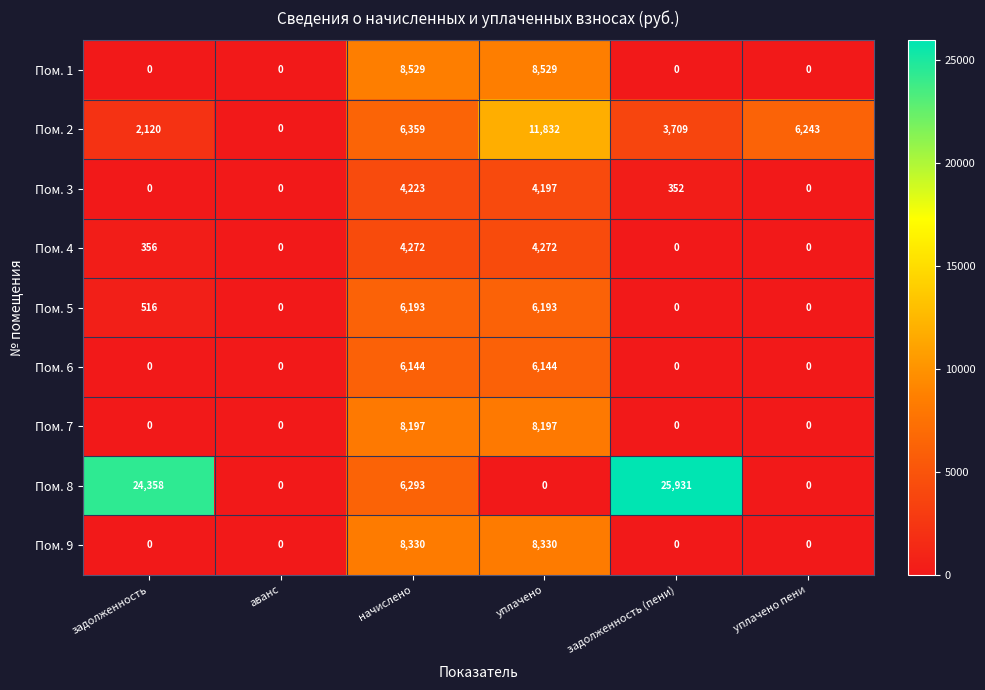

What is the total value across all series at начислено?

58540